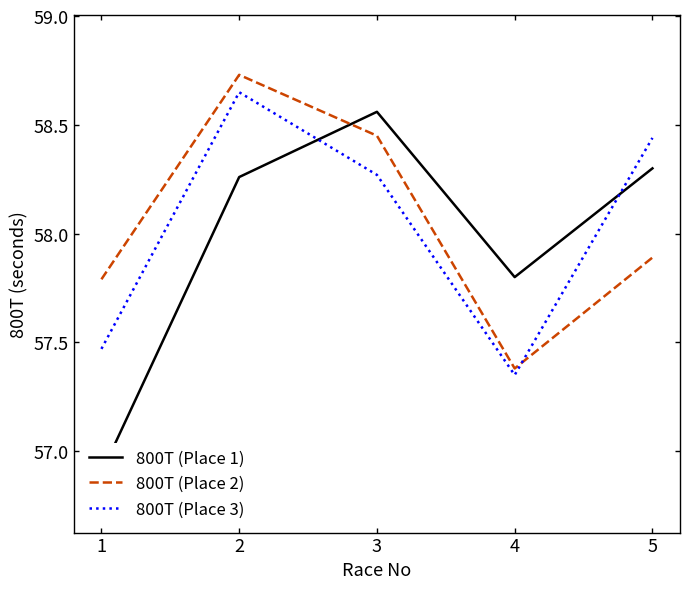

How many intersections are there between 800T (Place 2) and 800T (Place 1)?

1